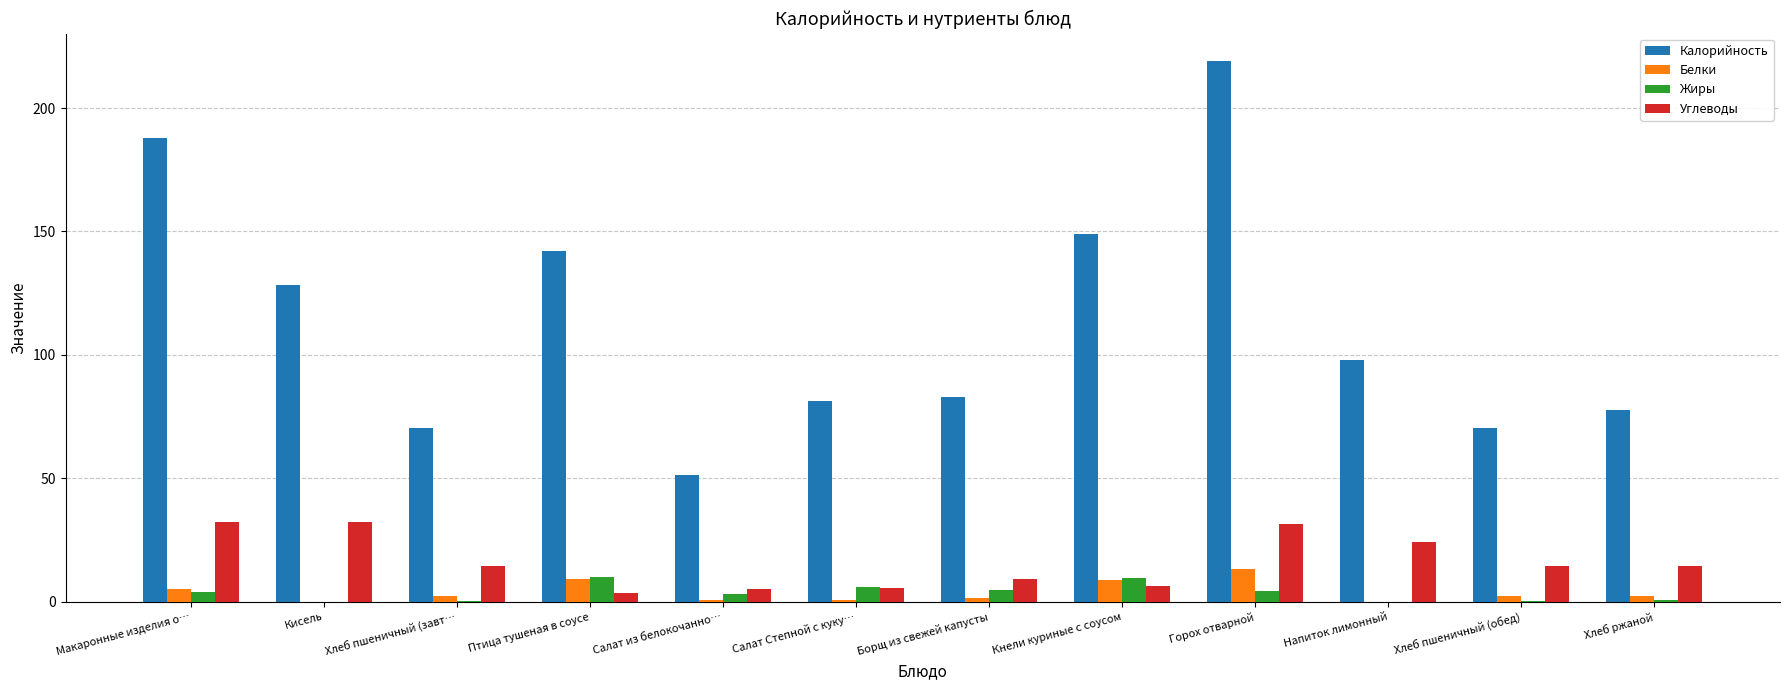

How many values in the Углеводы series exceed 14?

7